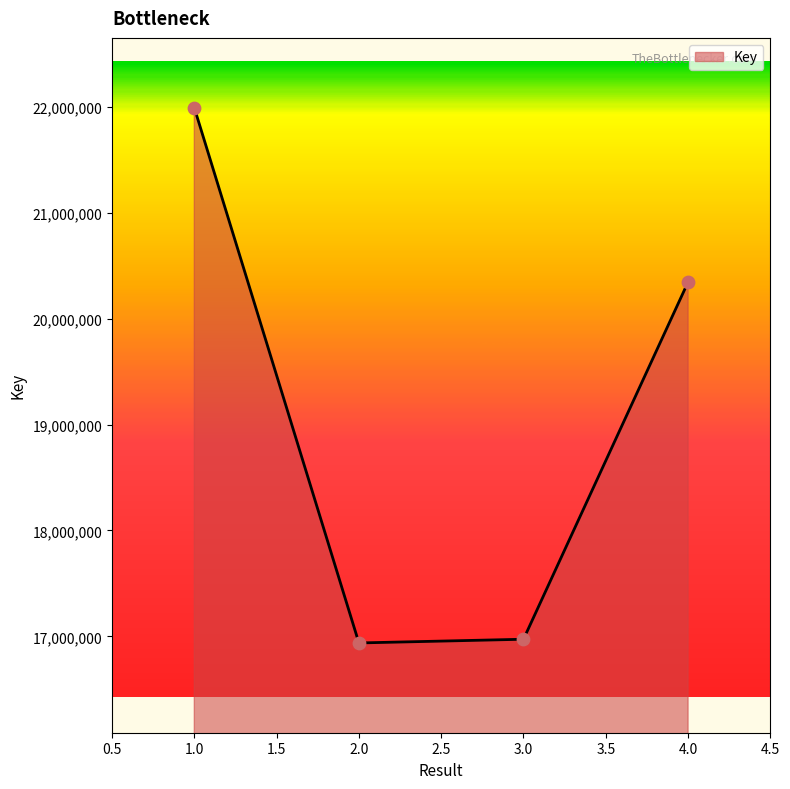

Approximately how many times larger is the value at 1.0 compared to 2.0?

1.3